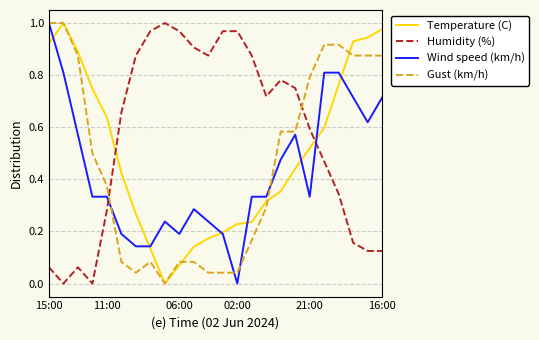

Which series has the largest total across all categories?

Humidity (%)